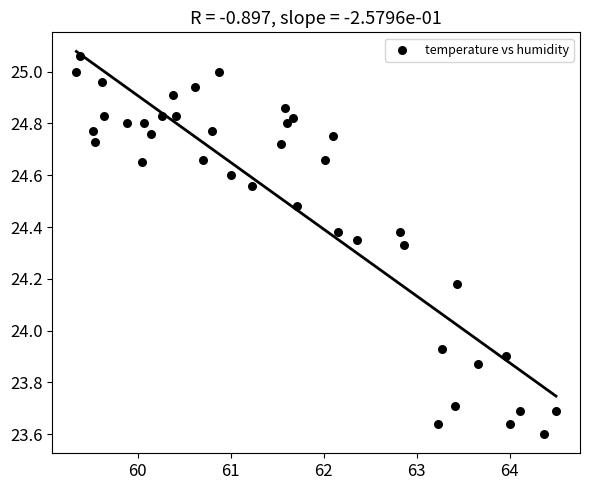

What is the range of X values (max minus min)?

5.2